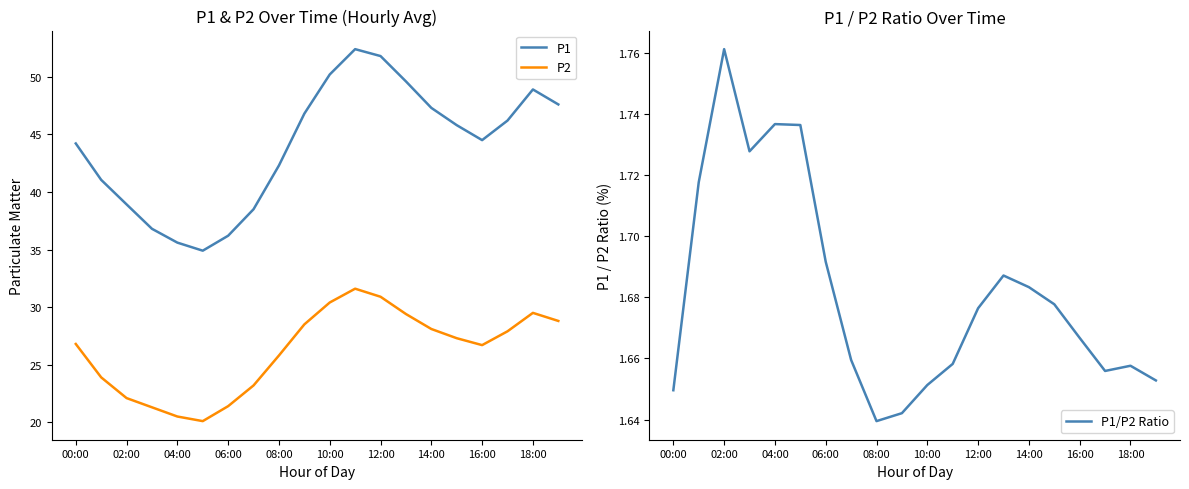

What is the difference between the second highest and second lowest values in the P1 series?

16.2